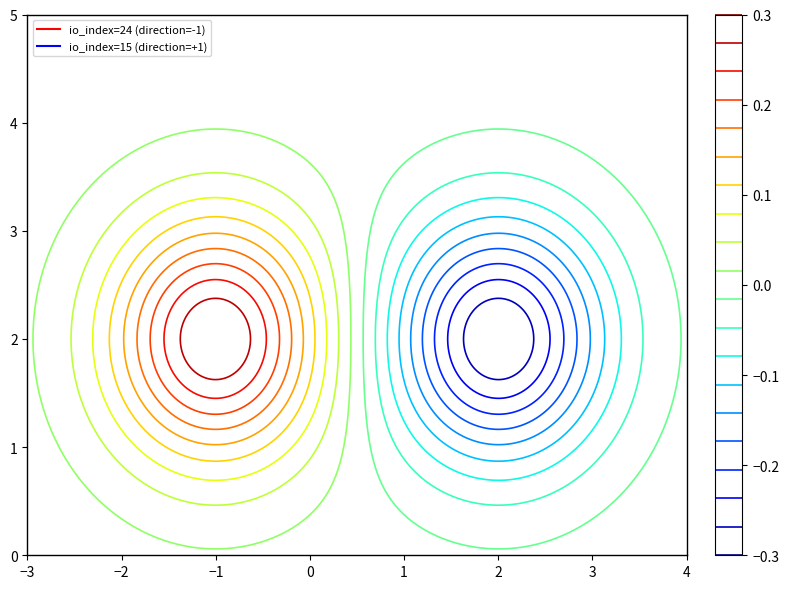

Reading left to right, list all the values displayed in this chart.

2b1ba307: -1	24
dd363b80: 1	15